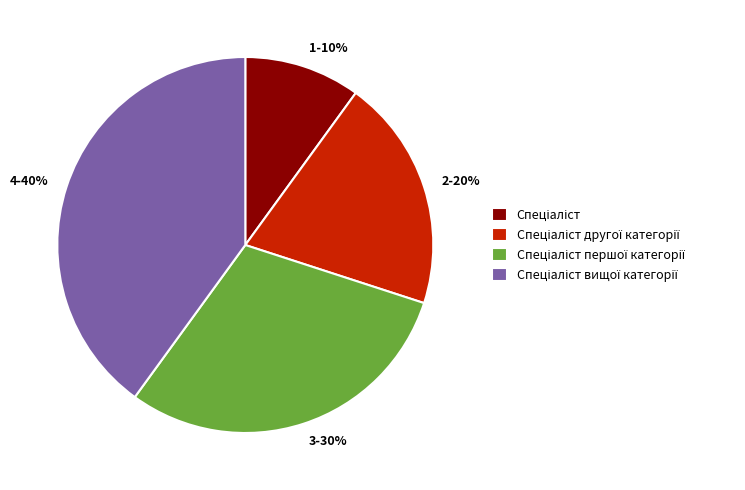

Is there any slice that represents more than half of the pie?

No